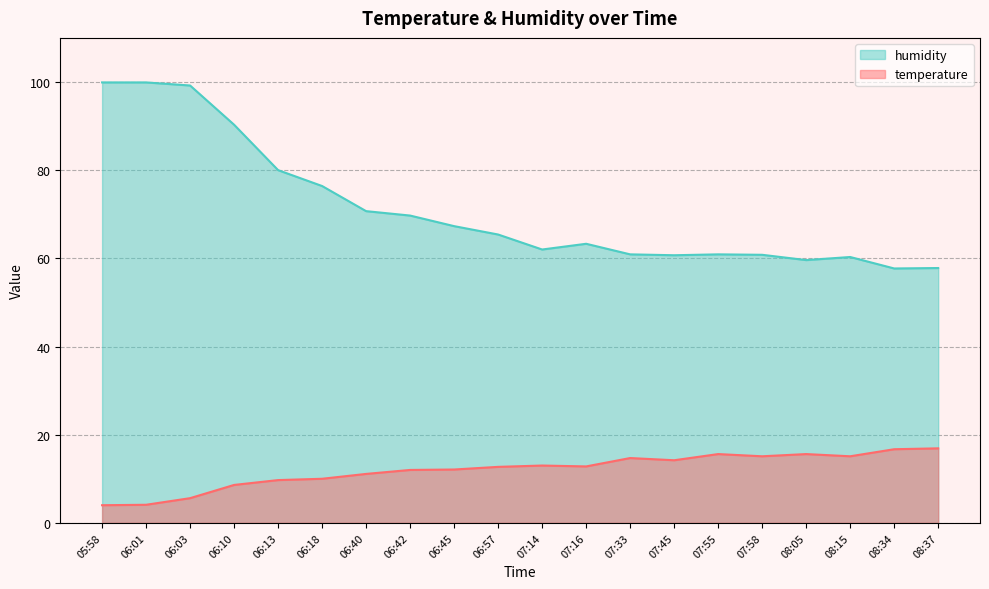

What is the sum of all temperature values?

239.6